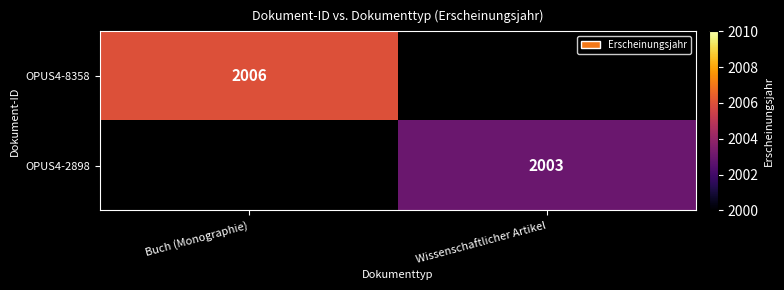

Between Buch (Monographie) and Wissenschaftlicher Artikel, which is larger?

Buch (Monographie)